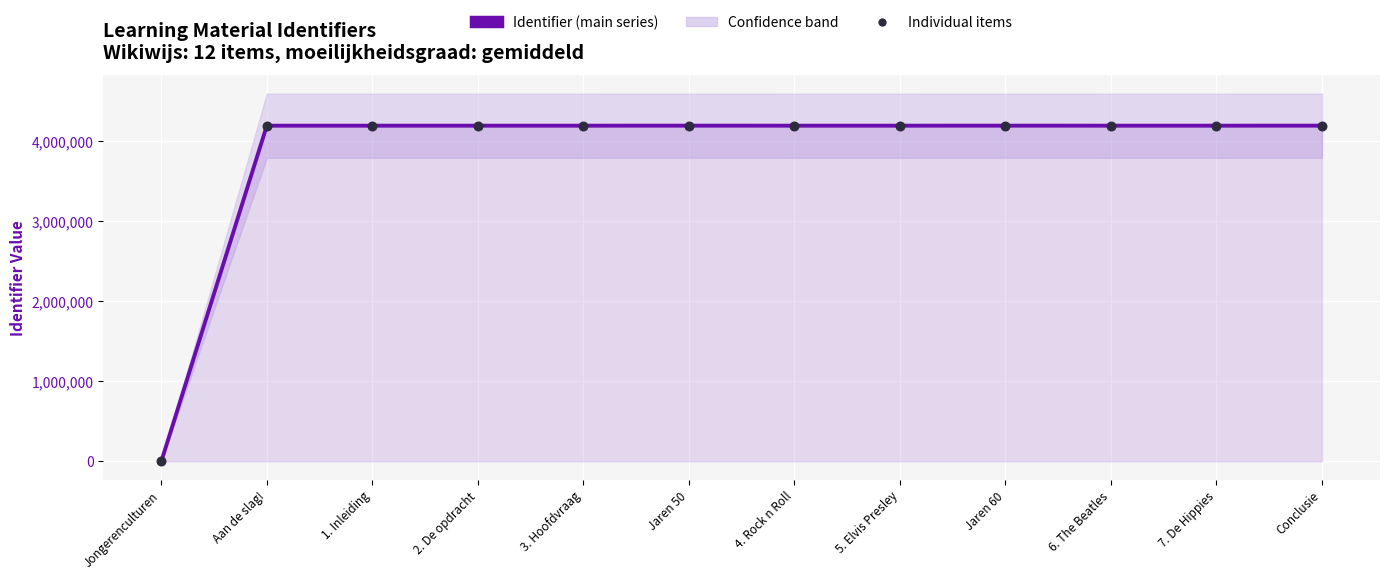

Which series reaches the maximum Y coordinate?

Identifier (main series)